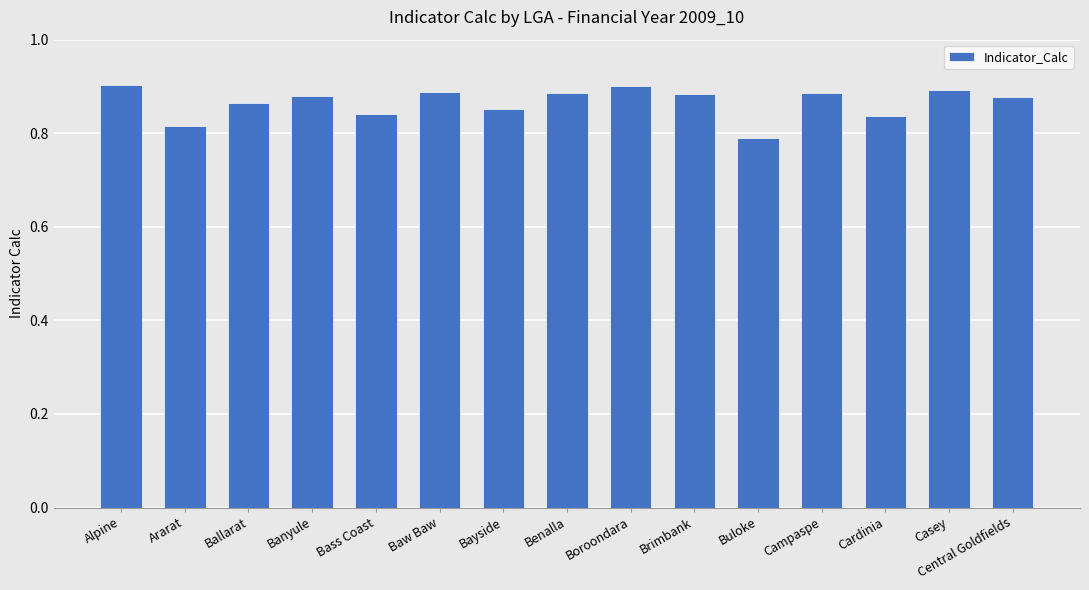

The value at Cardinia is 1.5. True or false?

False